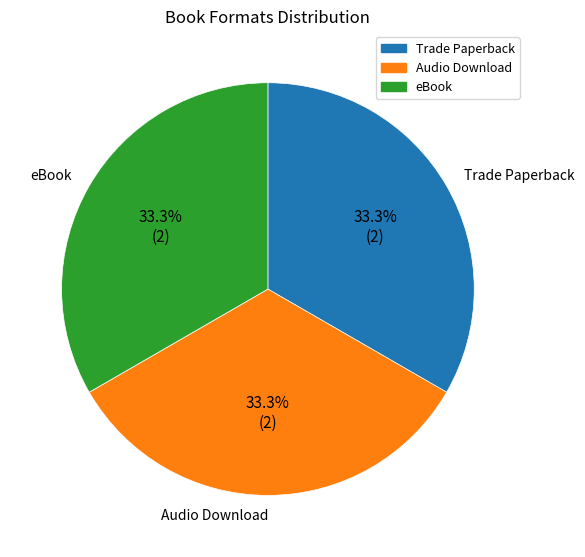

To the nearest percent, what is the difference between the largest and smallest slice percentages?

0%